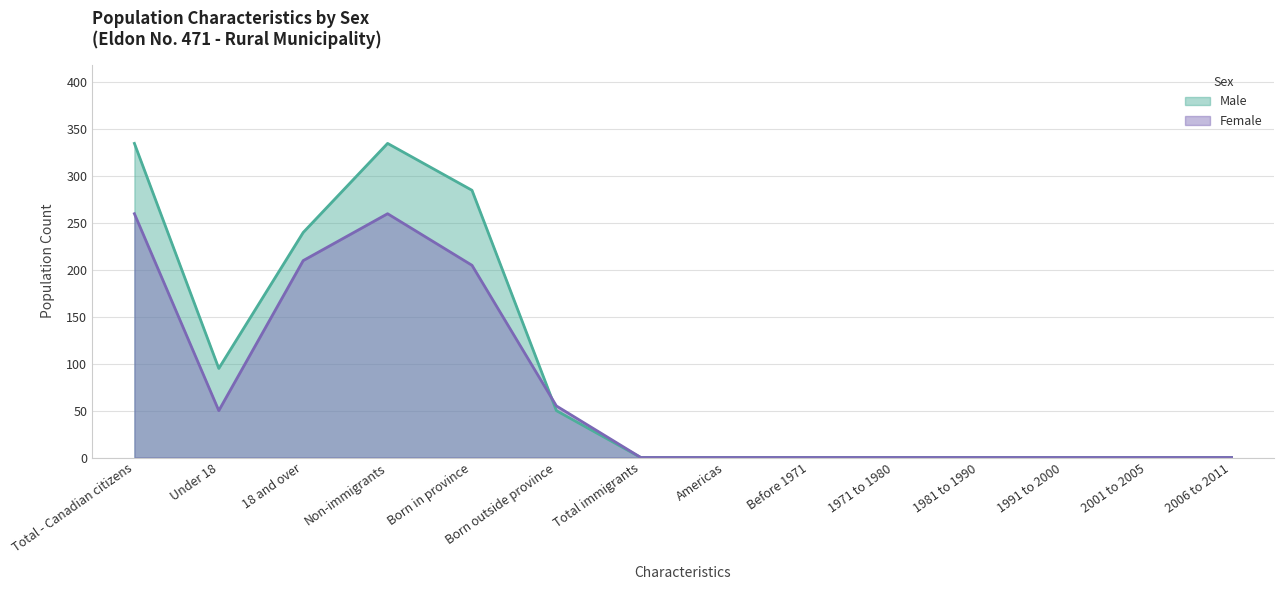

Rank the series by their maximum value, from highest to lowest.

Male, Female